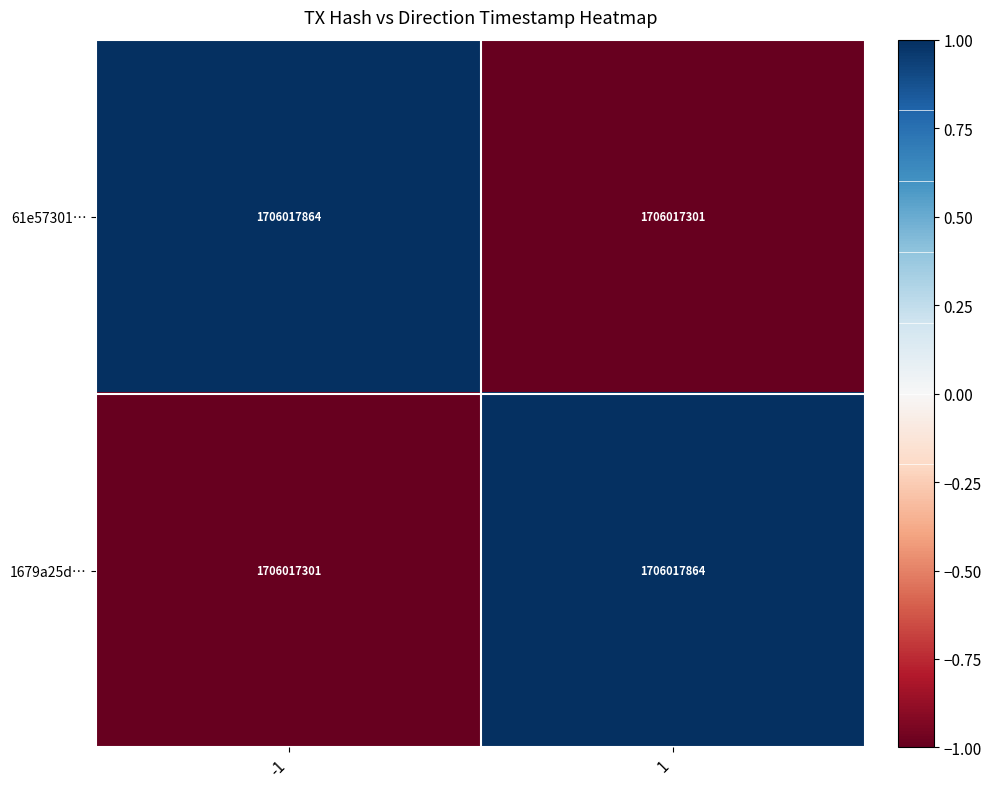

How many distinct data groups are displayed?

2